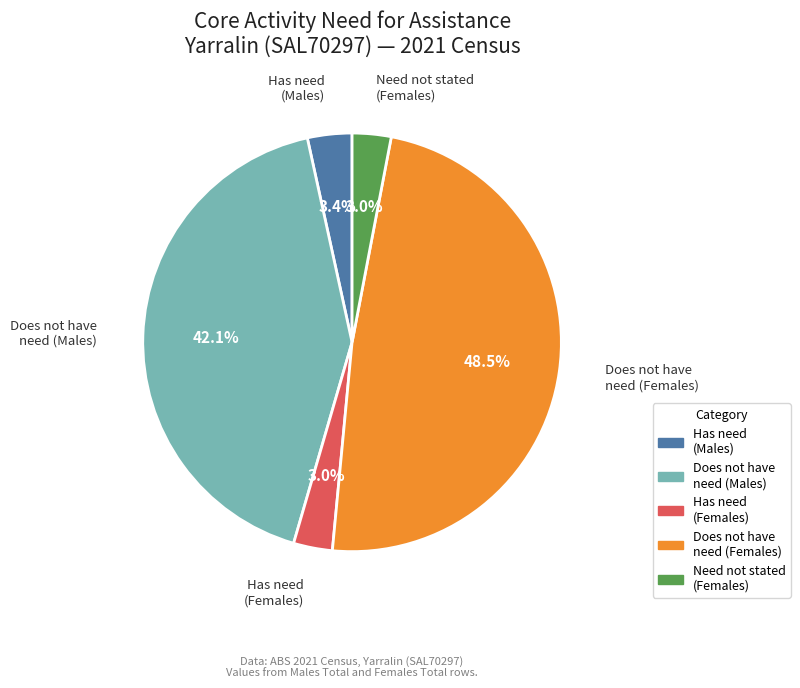

How many slices are in this pie chart?

5